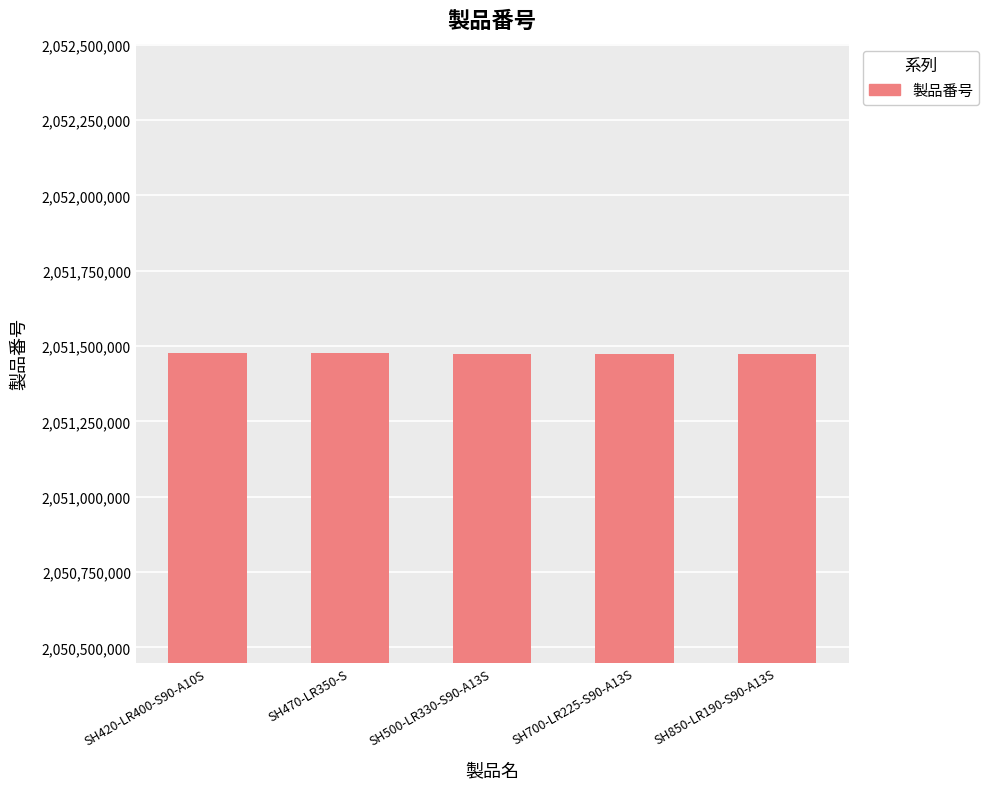

What is the minimum value shown in the chart?

2051474734